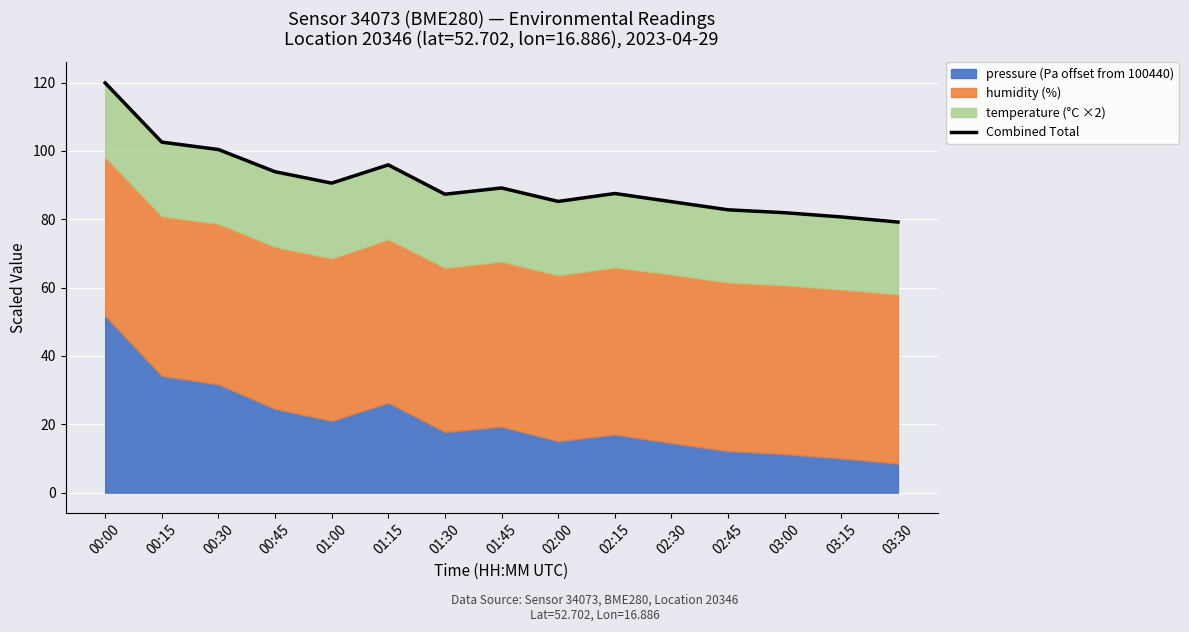

Is it true that the value at 00:00 is 76.8?

False